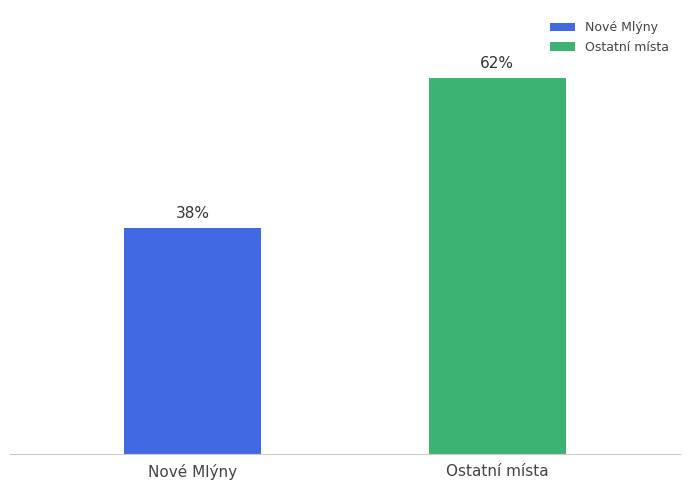

At which category does the chart reach its minimum across all series?

Nové Mlýny